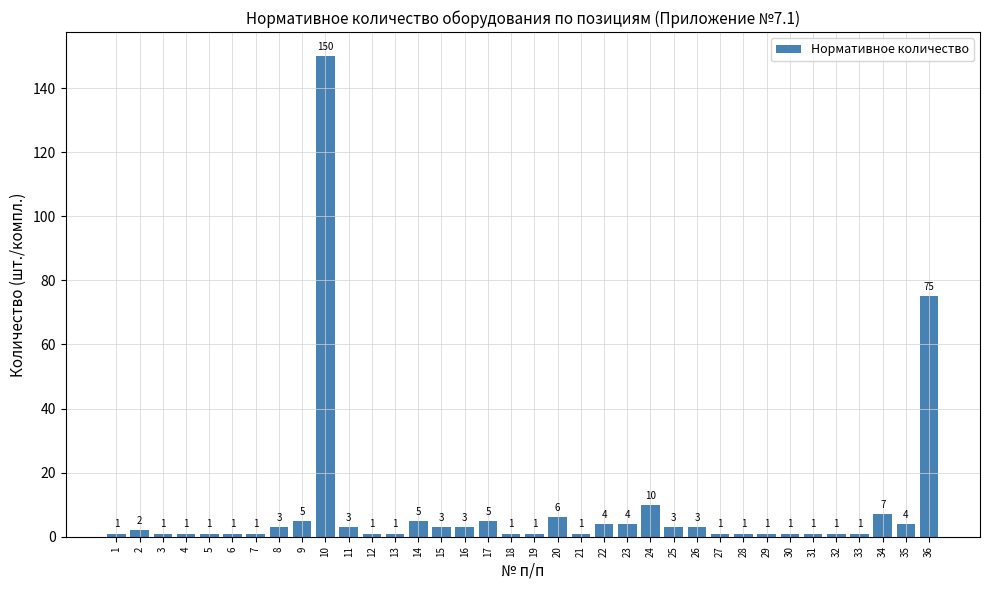

Approximately how many times larger is the value at 1 compared to 3?

1.0